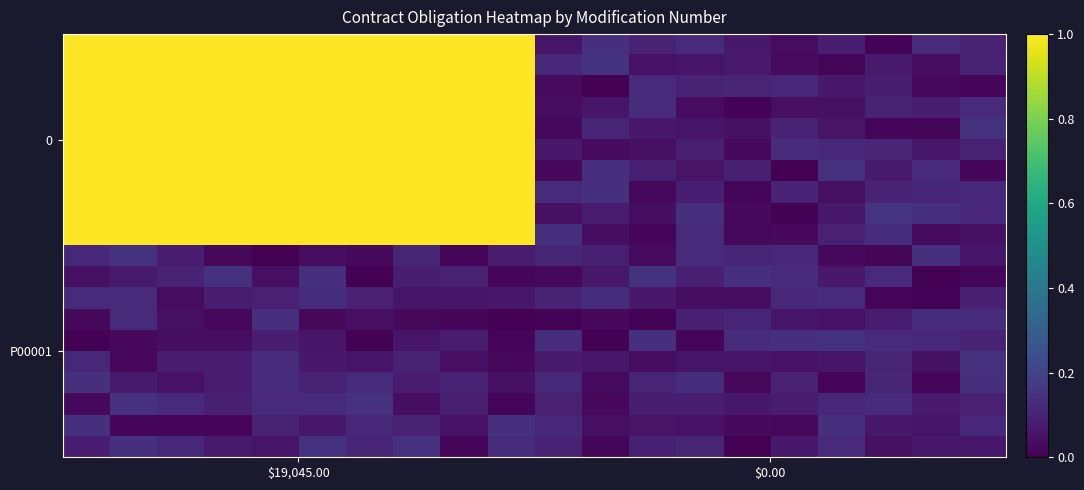

At how many categories does at least one series exceed 0?

20